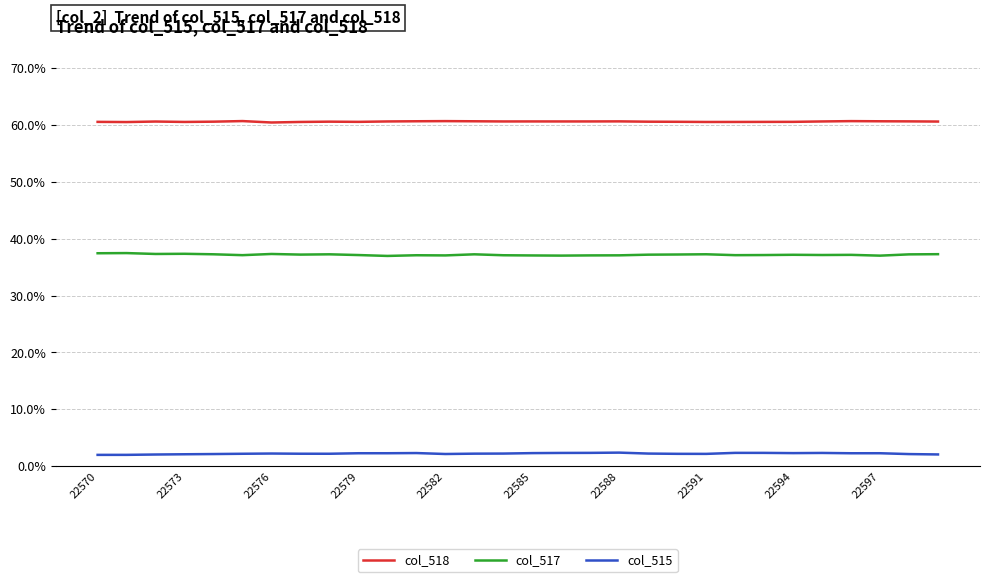

Which series has the largest total across all categories?

col_518